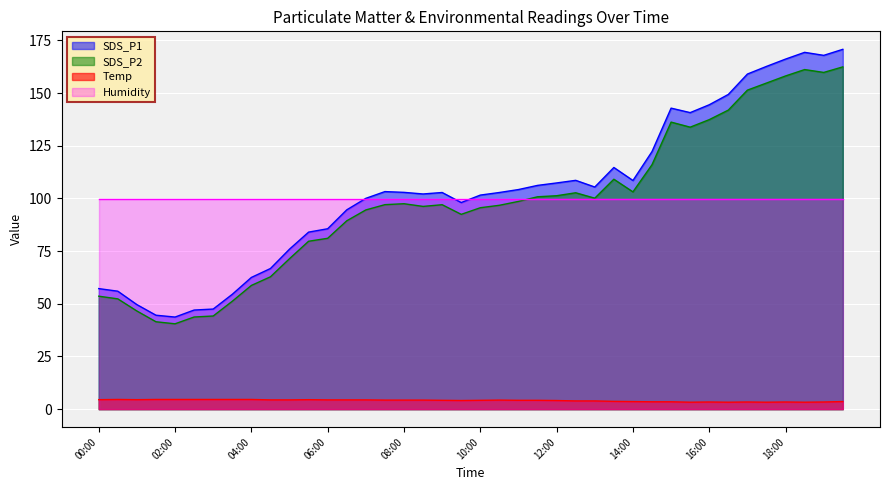

True or false: Temp has more than 0 interior local peaks.

True